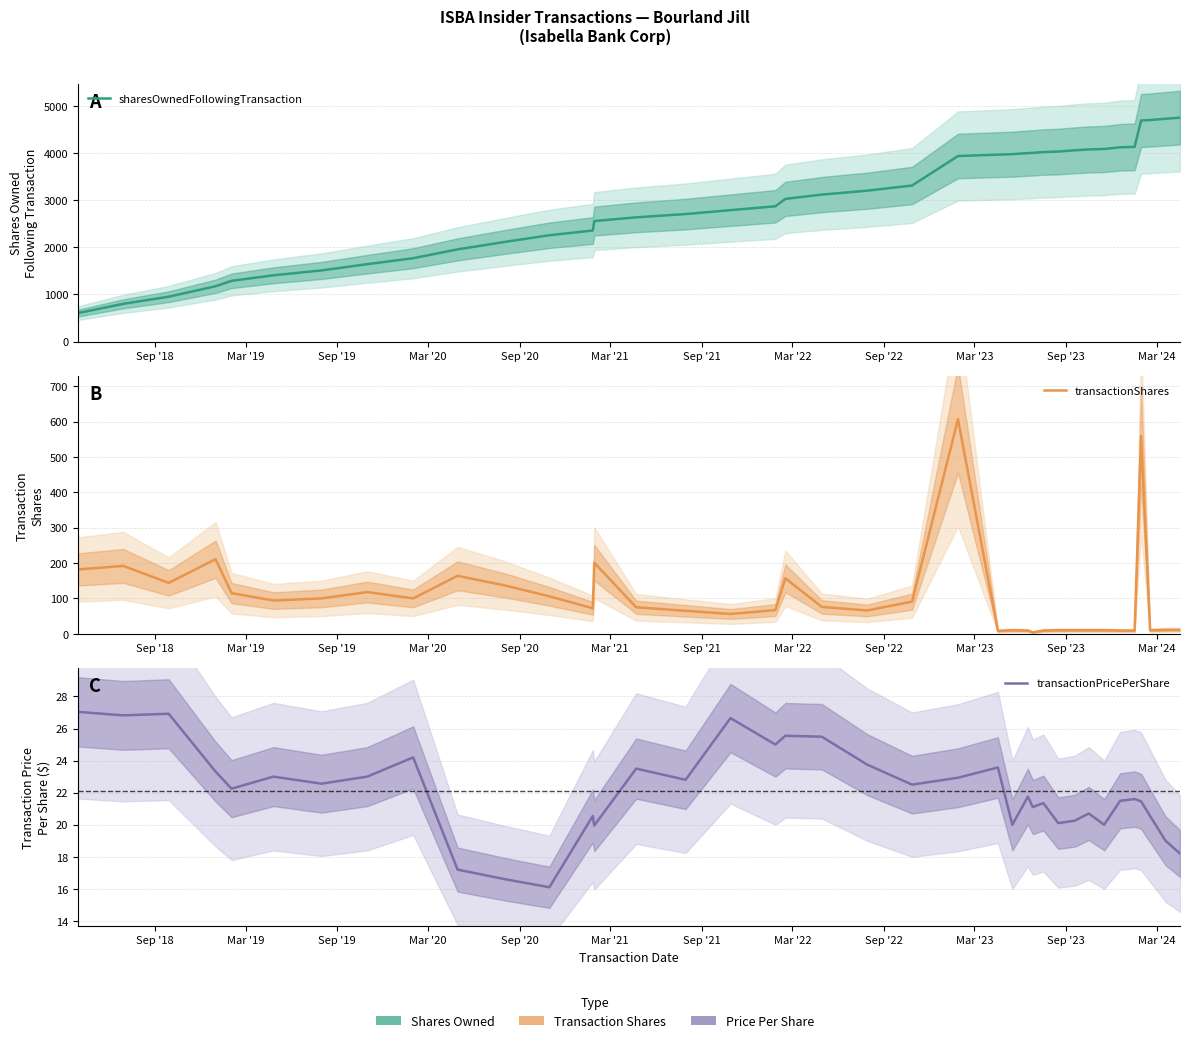

In transactionShares, how many points are higher than both neighbors (excluding endpoints)?

9